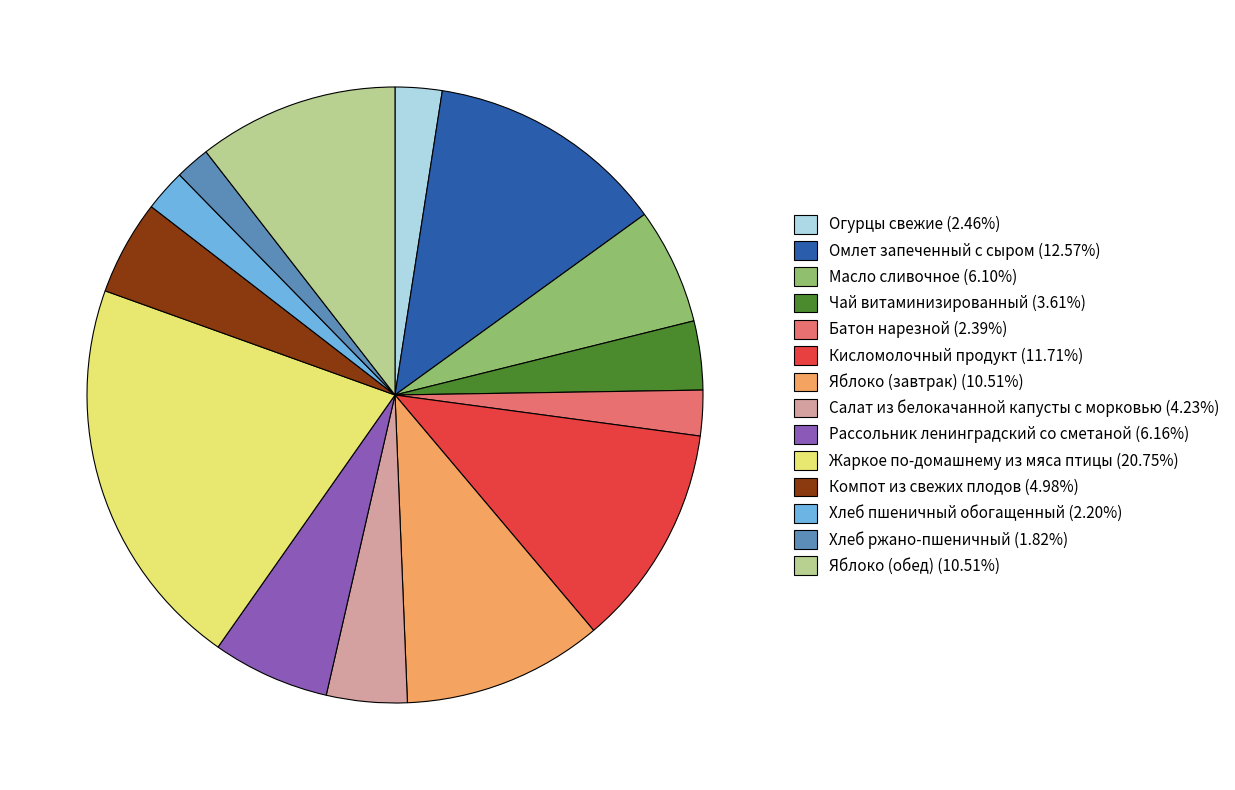

Do Батон нарезной (2.39%) and Рассольник ленинградский со сметаной (6.16%) together represent more than half of the pie?

No